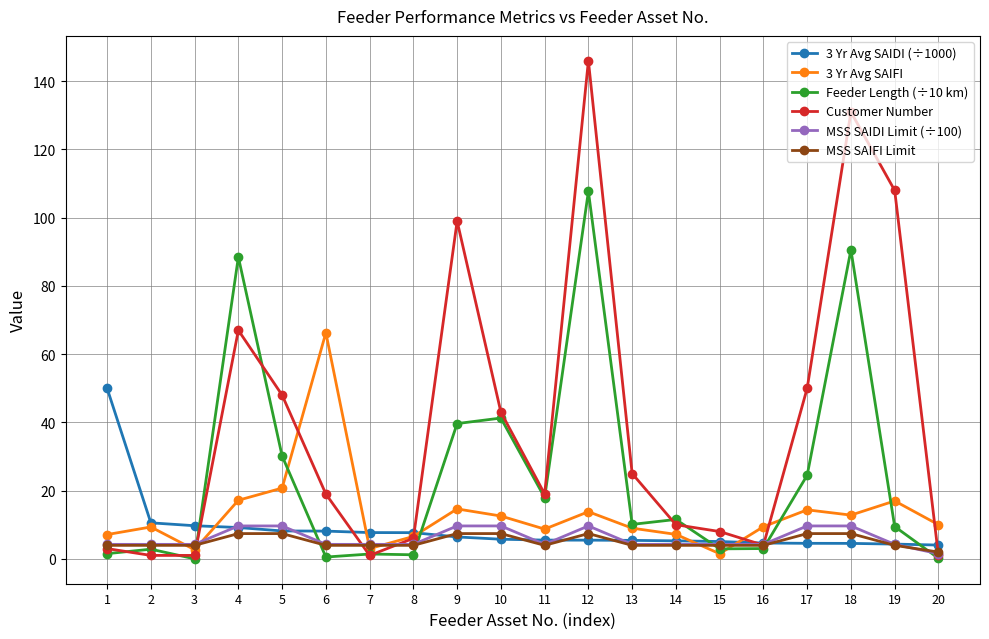

What is the greatest value displayed?

146.0